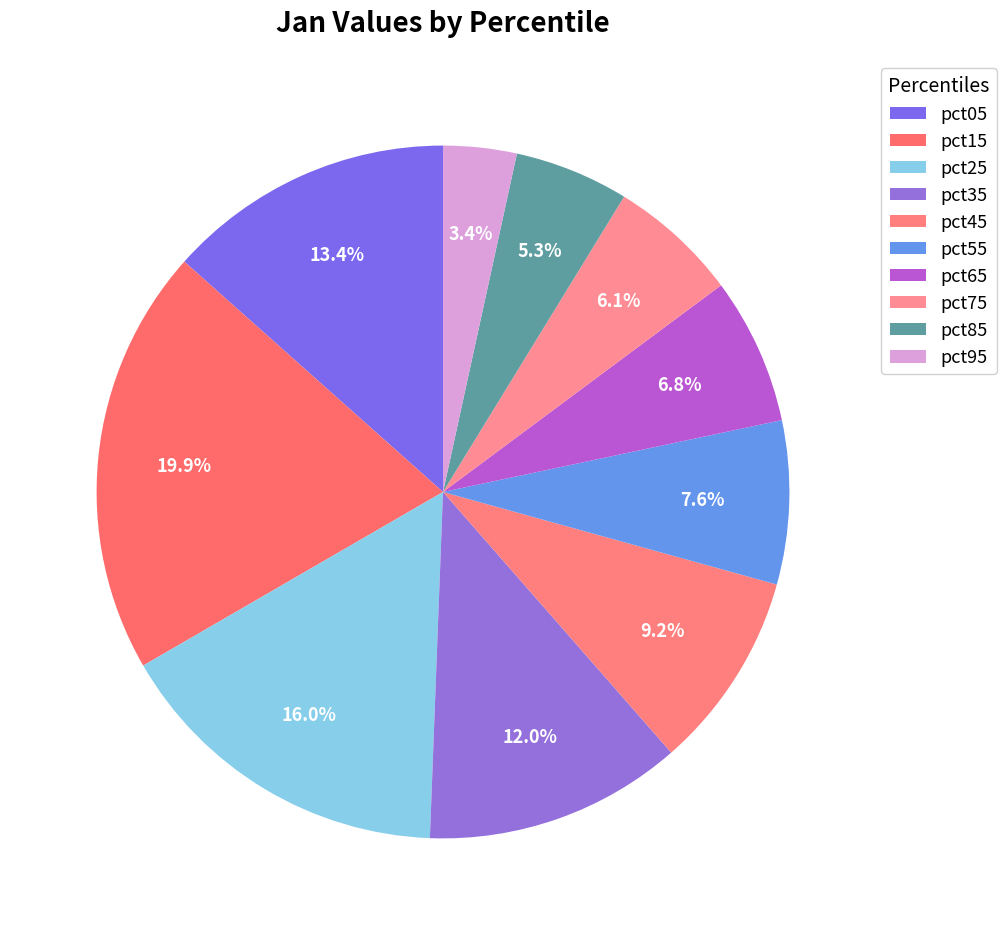

How many slices are in this pie chart?

10